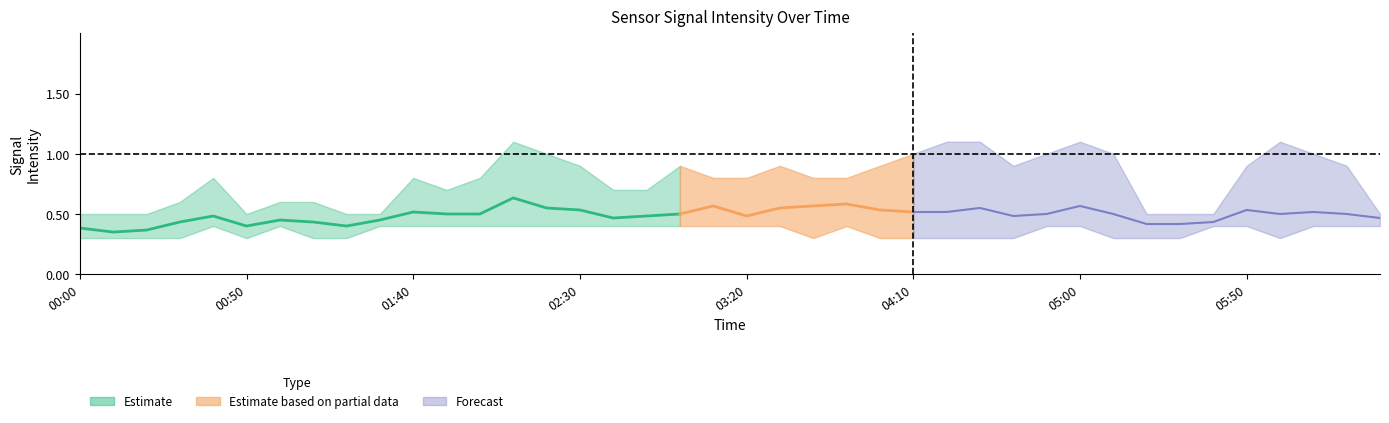

True or false: 4.853 has a value of 1.3 at 2004/02/21 00:40.

False